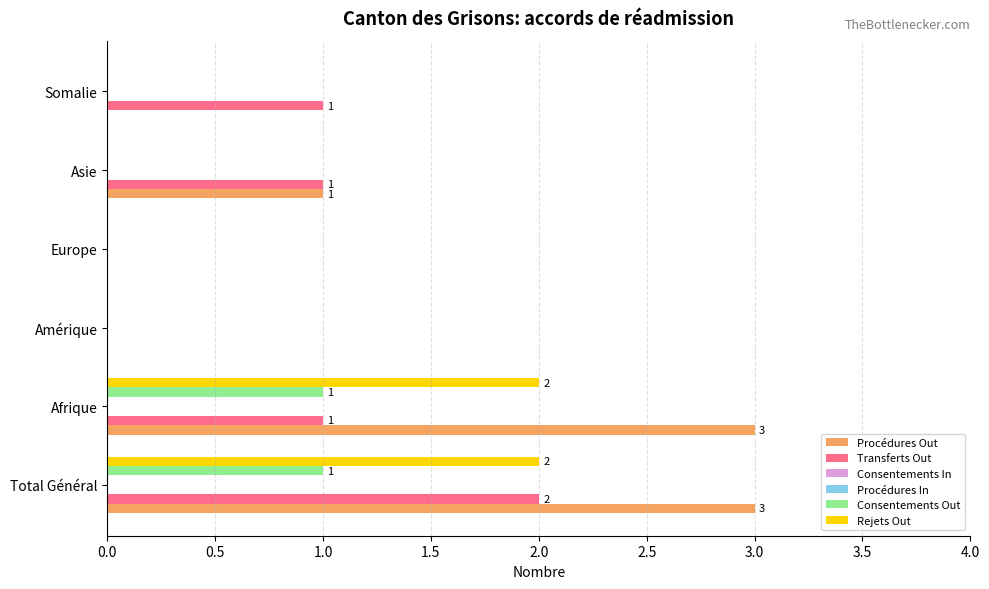

Rank the series at 0.5 from lowest to highest value.

Consentements In, Procédures In, Transferts Out, Consentements Out, Rejets Out, Procédures Out